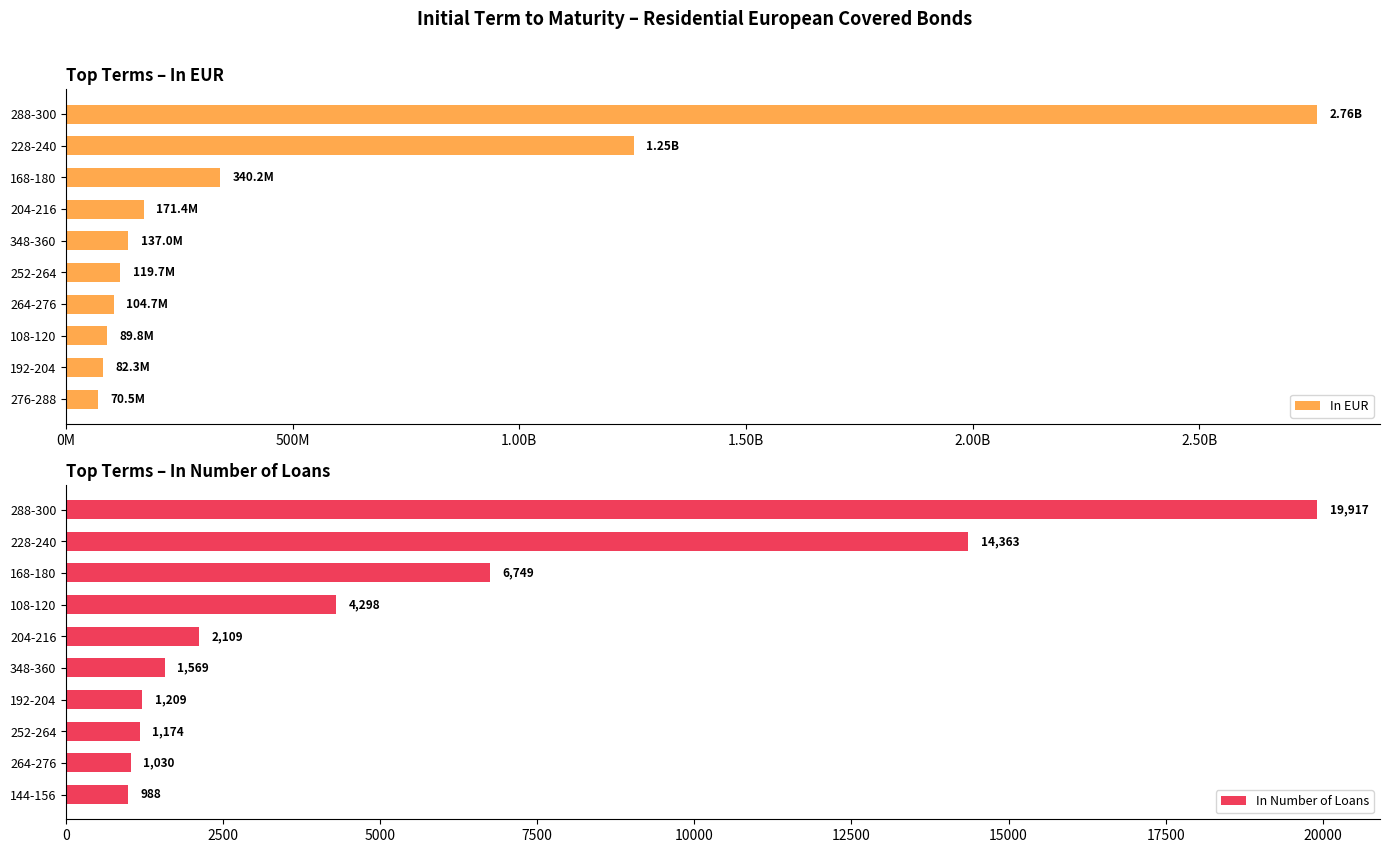

What is the difference between the In Number of Loans values at 348-360 and 168-180?

5180